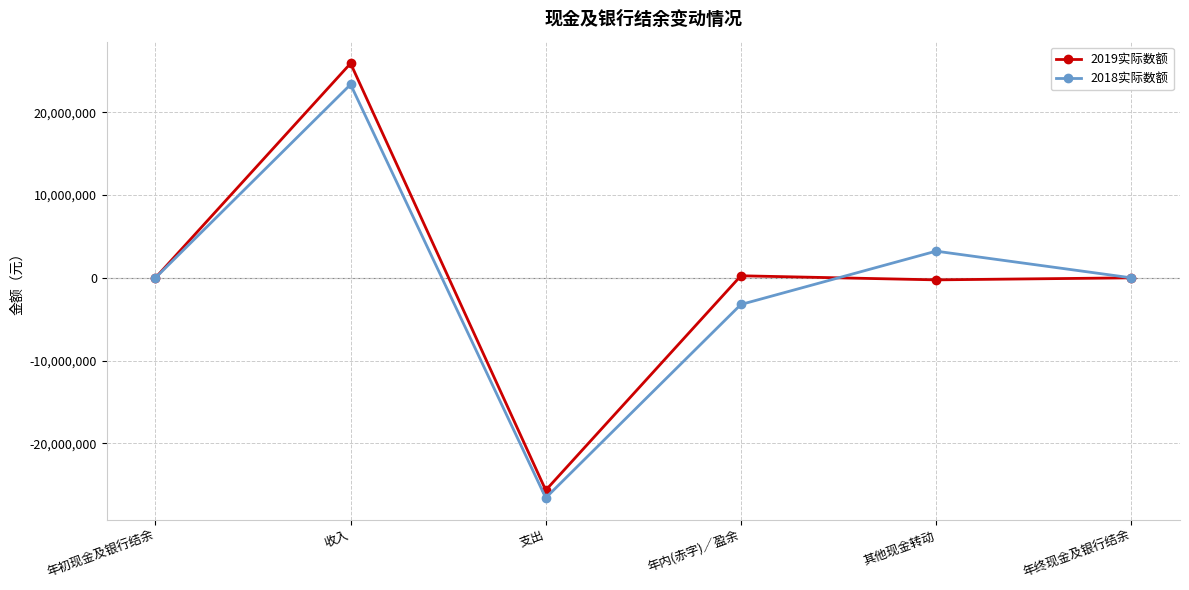

What is the difference between the second highest and minimum values in the 2019实际数额 series?

25923255